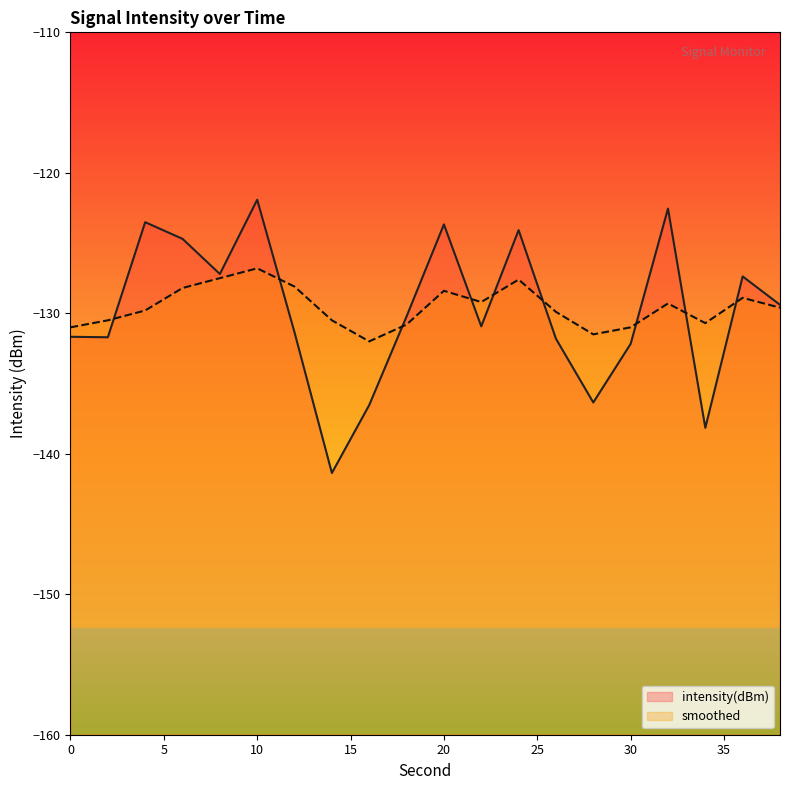

Count the number of data series in this chart.

2